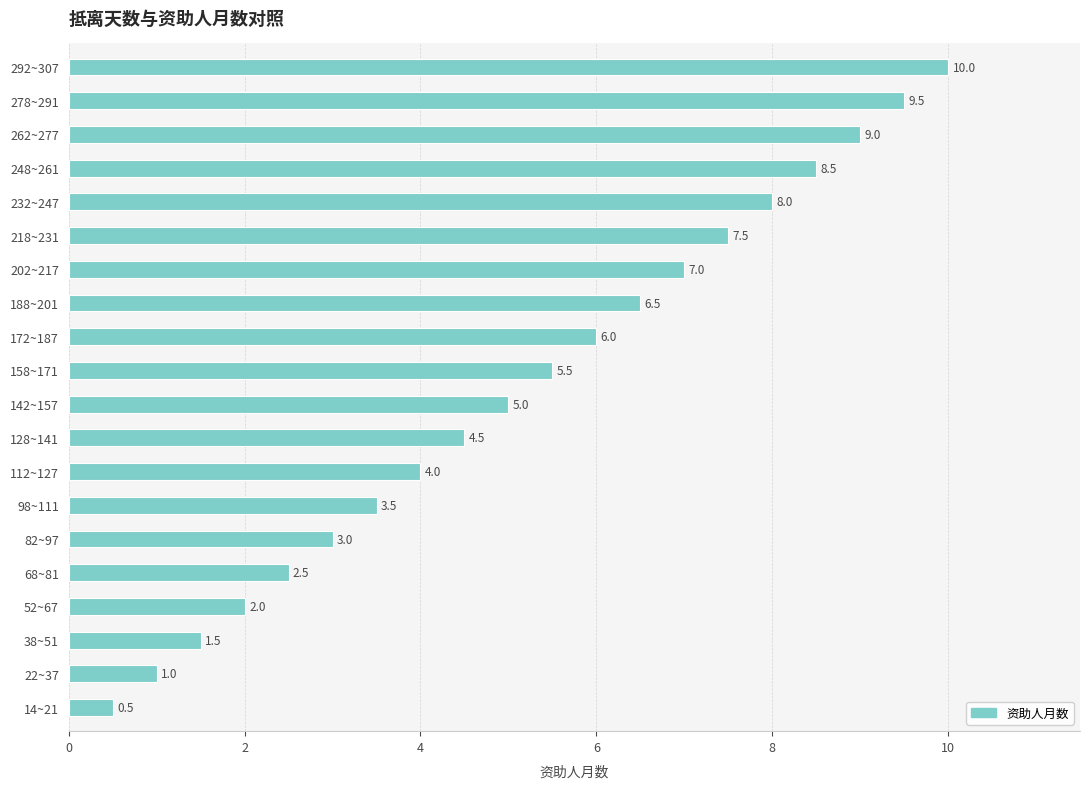

Reading bottom to top, list all the values displayed in this chart.

14~21=0.5	22~37=1.0	38~51=1.5	52~67=2.0	68~81=2.5	82~97=3.0	98~111=3.5	112~127=4.0	128~141=4.5	142~157=5.0	158~171=5.5	172~187=6.0	188~201=6.5	202~217=7.0	218~231=7.5	232~247=8.0	248~261=8.5	262~277=9.0	278~291=9.5	292~307=10.0